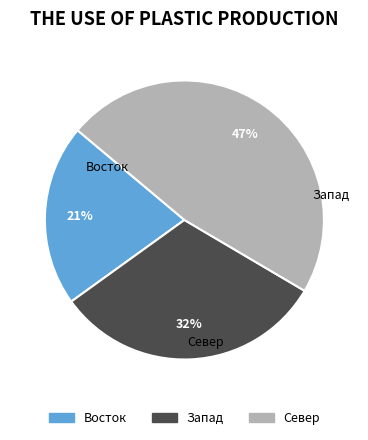

True or false: Восток accounts for 36% of the total.

False